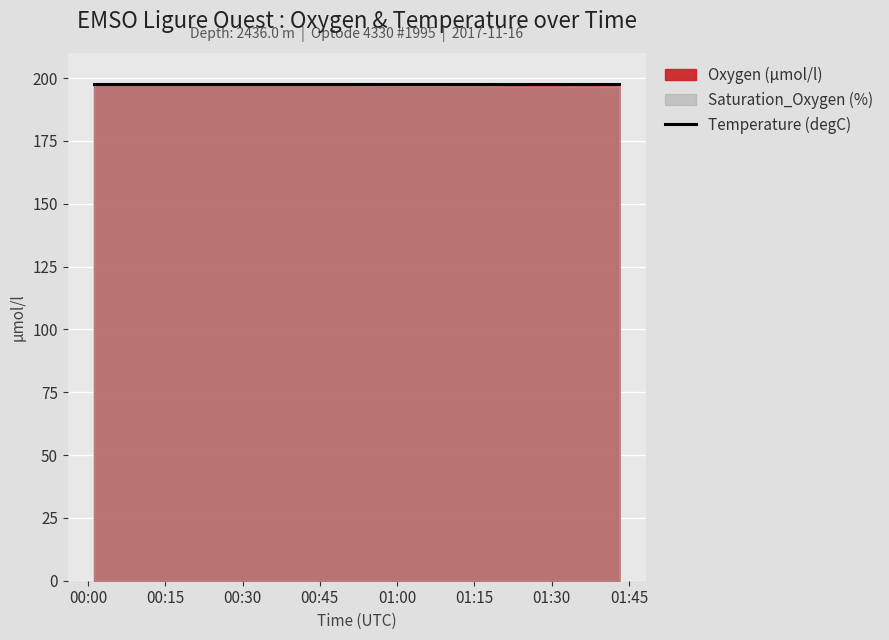

What is the total value across all series at 2017-11-16T00:19:11?

271.3